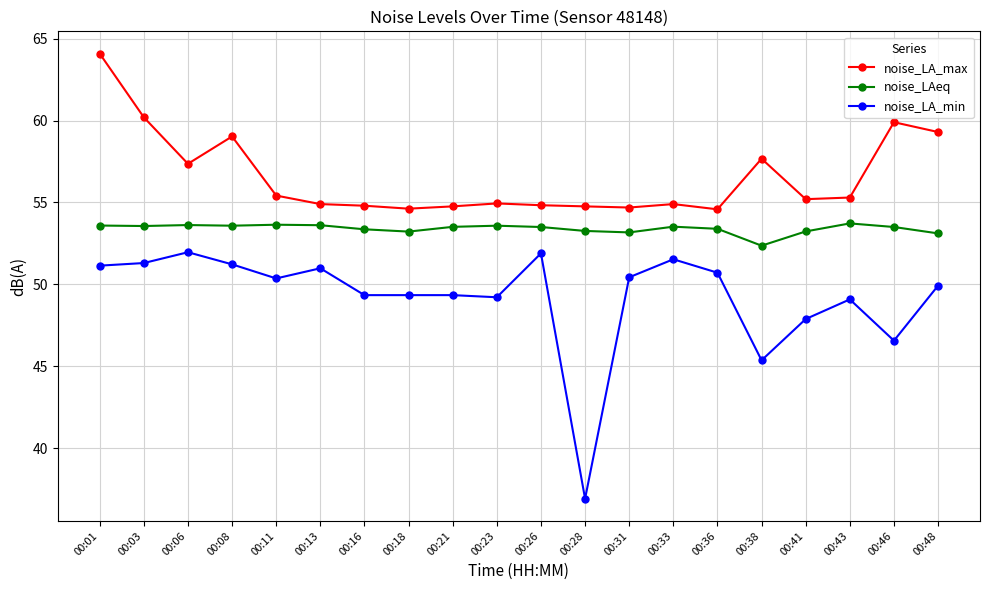

Between 00:08 and 00:23, which series saw the biggest shift?

noise_LA_max